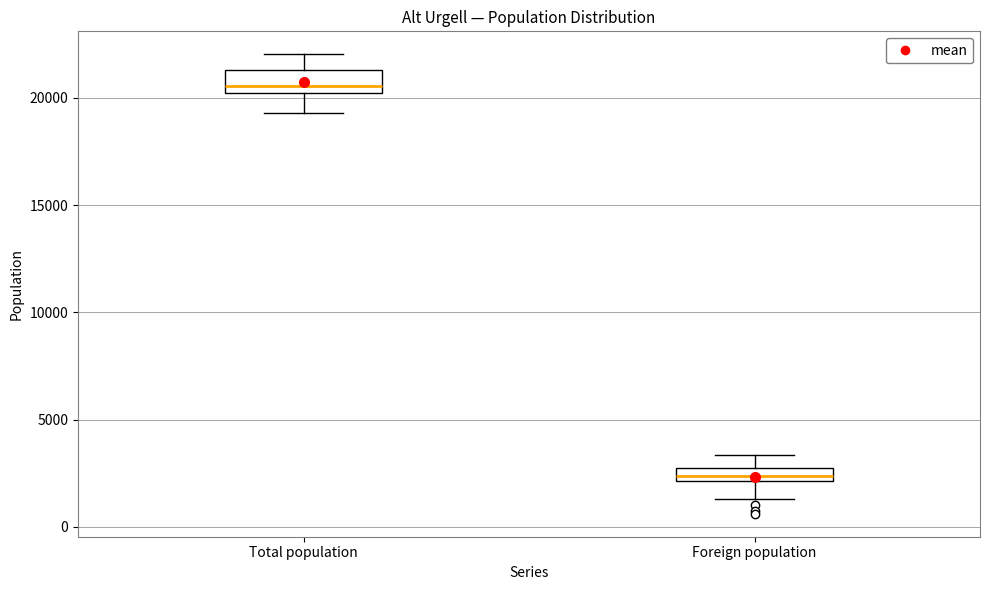

Comparing the boxes themselves (not the whiskers), which one is the tallest?

Total population